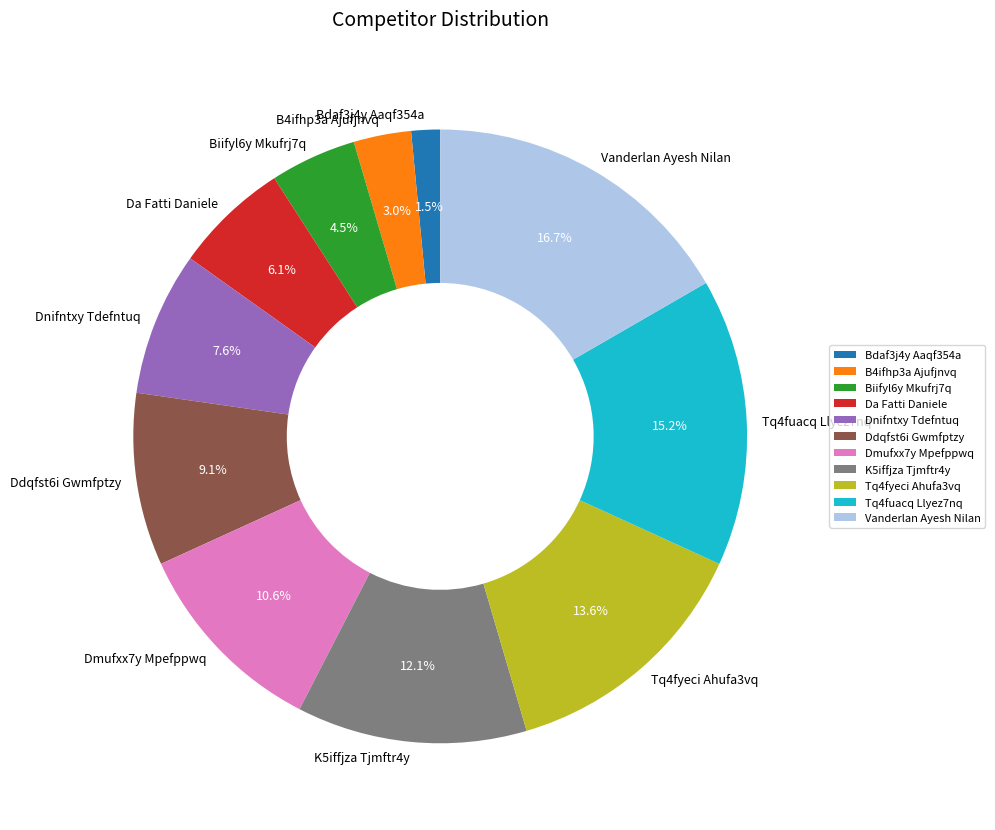

What percentage is the K5iffjza Tjmftr4y slice, to the nearest percent?

12%